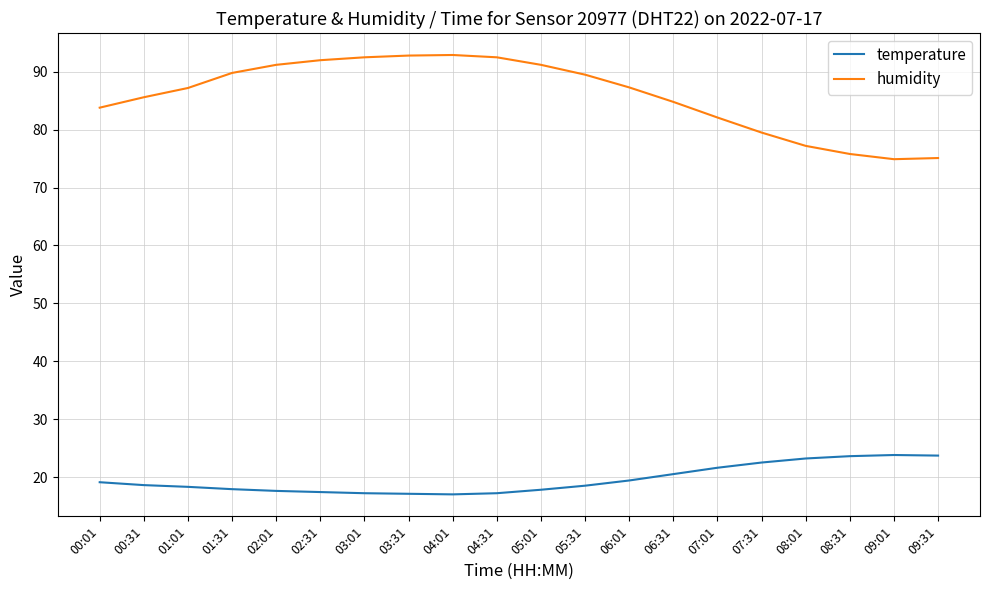

How many lines are shown in the chart?

2